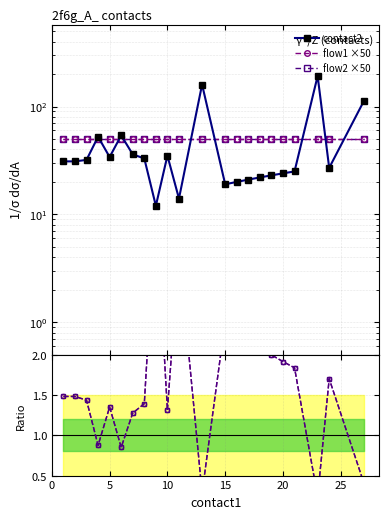

In contact2, how many points are higher than both neighbors (excluding endpoints)?

5